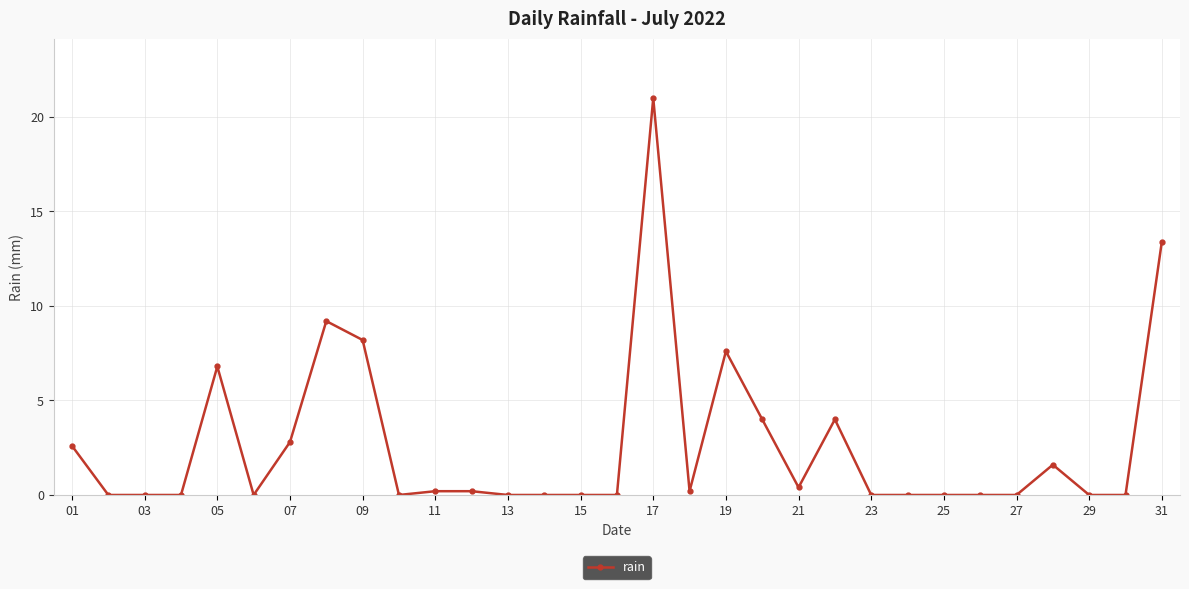

What is the average value?

2.7